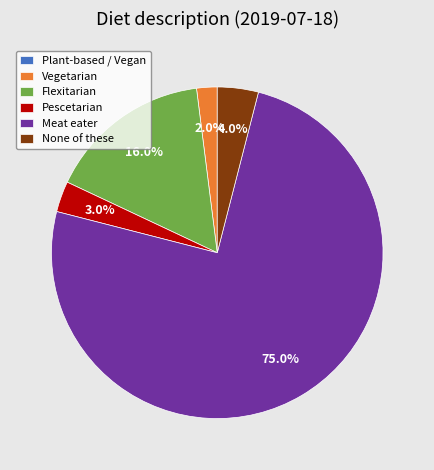

Which slice is the largest?

Meat eater